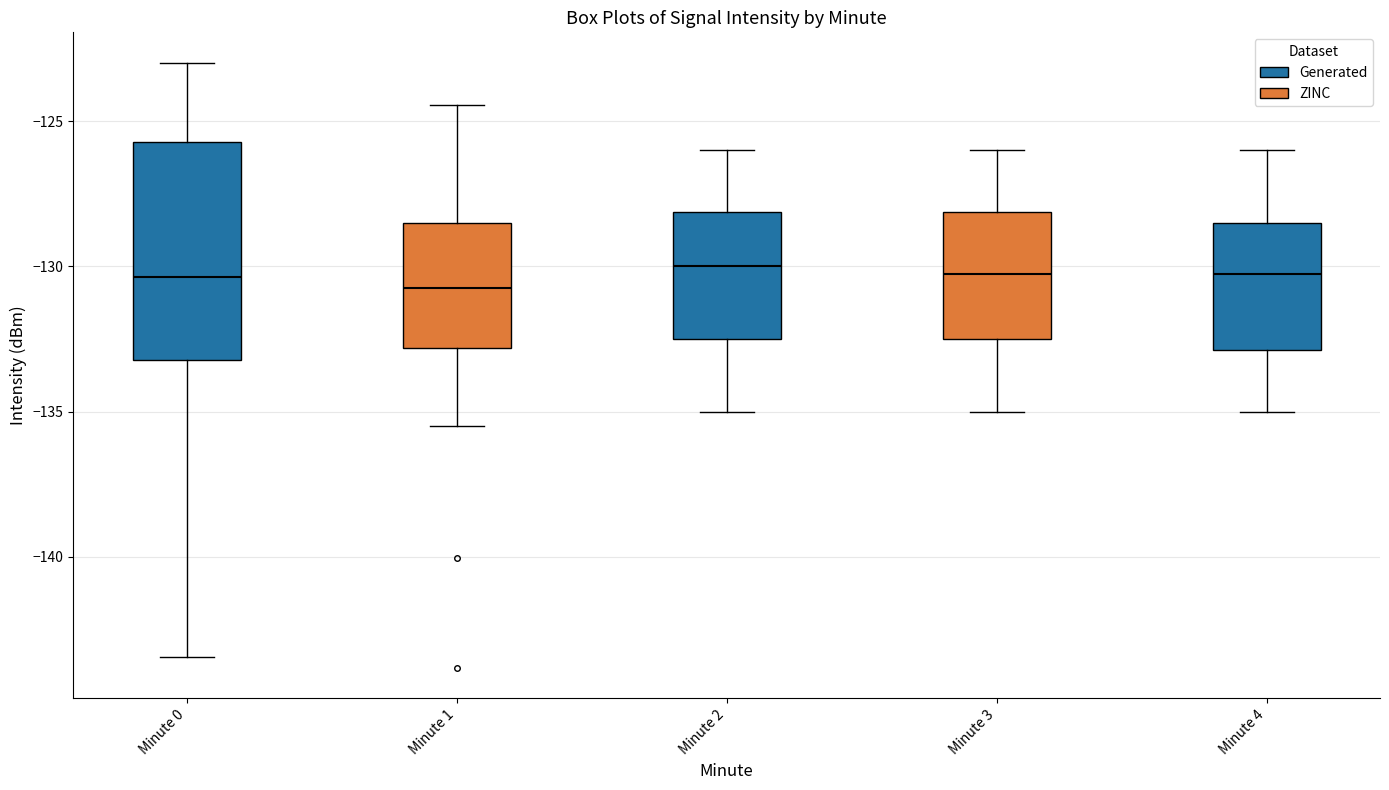

Where is the lower edge of the box for Minute 4 on the y-axis? The values are not printed on the chart, so give them approximately, as read against the axis.

-133.0